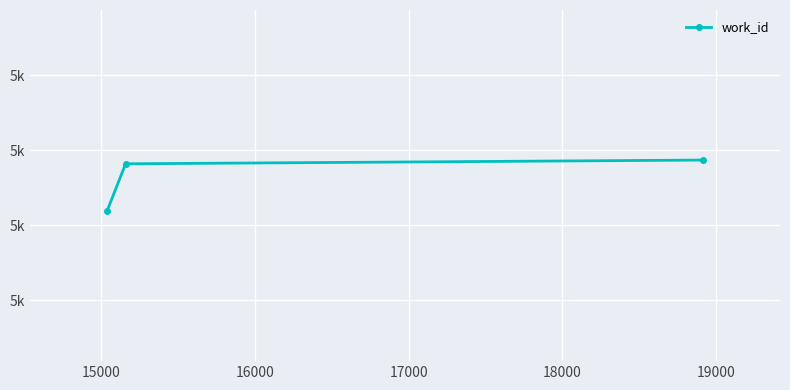

Does the chart have visible grid lines?

Yes